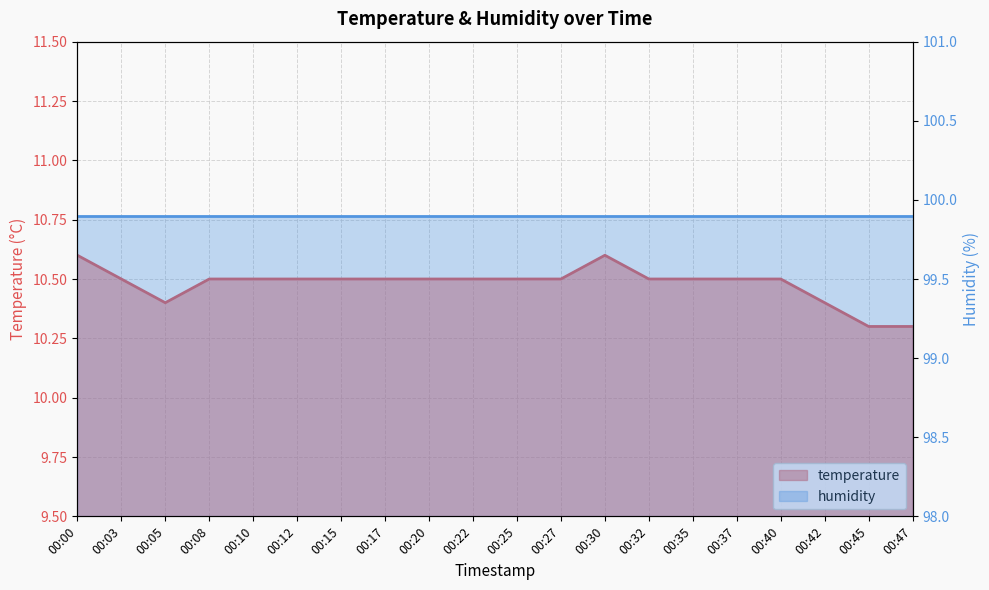

Which category has the lowest value across all series?

00:45